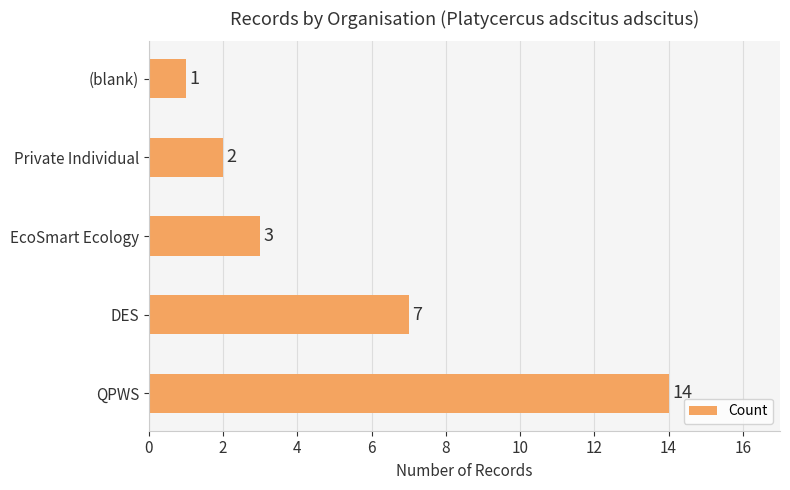

List the labels in order of value, smallest first.

(blank), Private Individual, EcoSmart Ecology, DES, QPWS